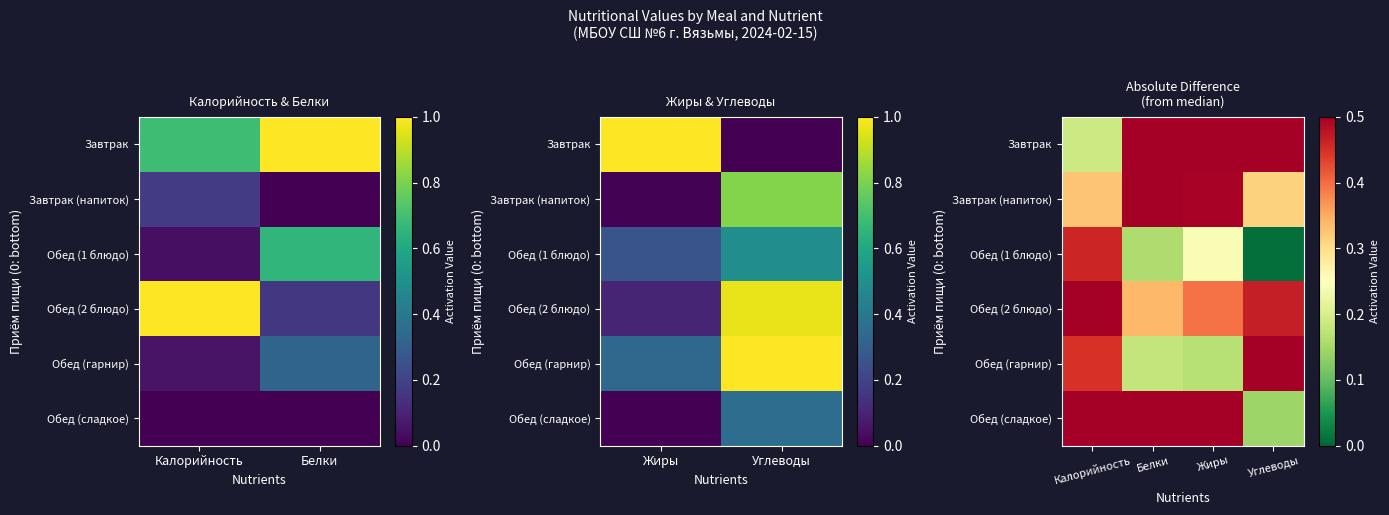

True or false: Обед (гарнир) has a value of 0.9 at Углеводы.

False